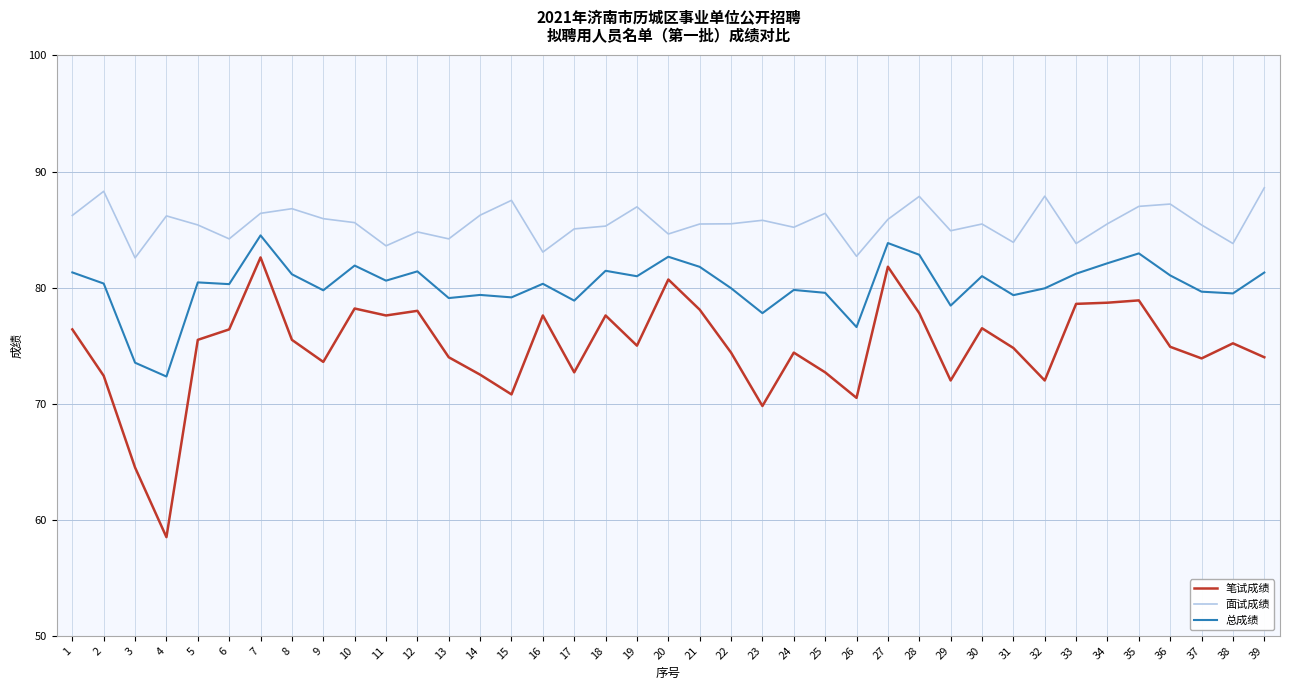

What is the difference between the second highest and minimum values in the 笔试成绩 series?

23.3